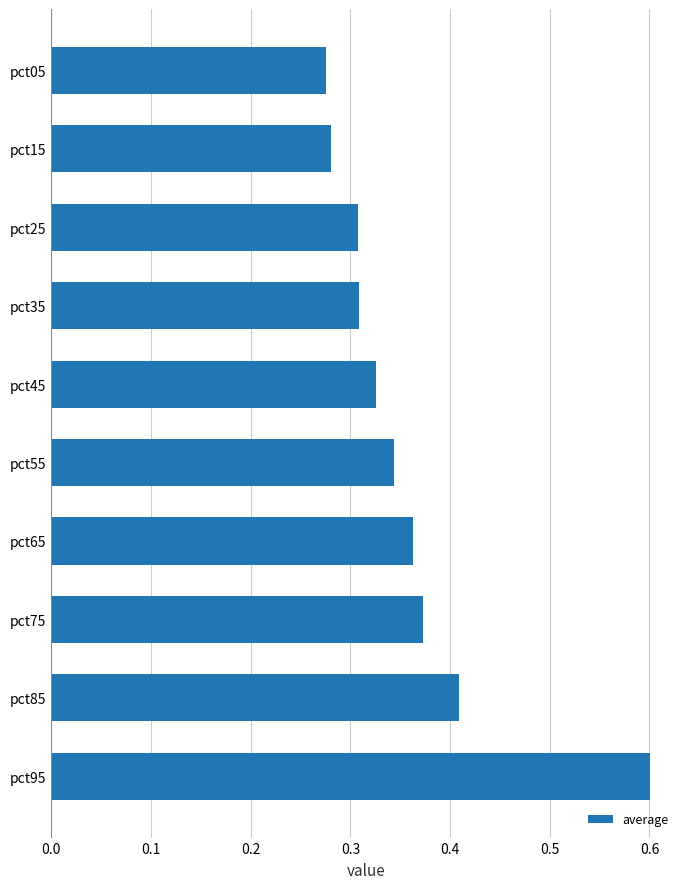

What is the value of the 10th bar from the top?

0.6